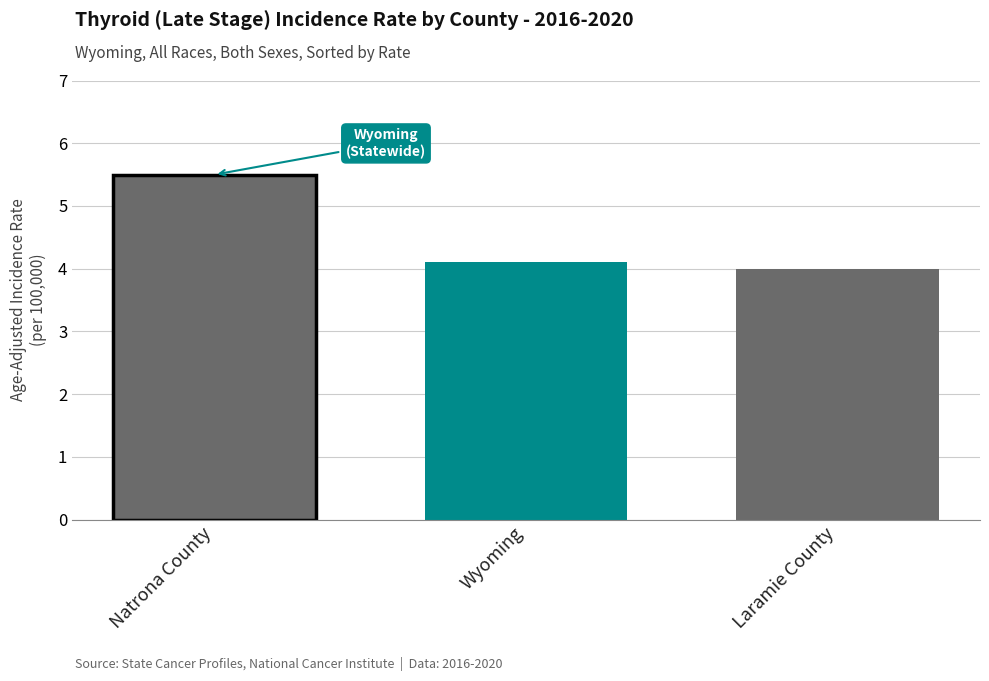

What is the change in value from Natrona County to Laramie County?

-1.5